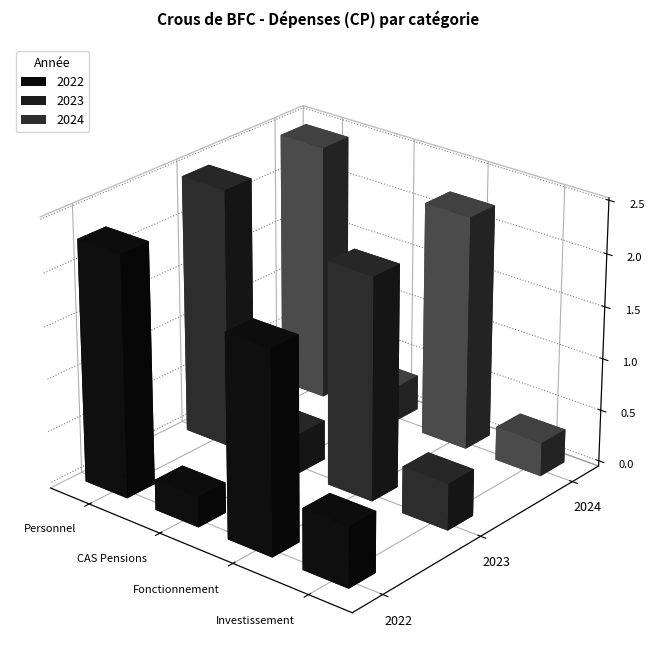

At how many categories does at least one series exceed 24397094?

1